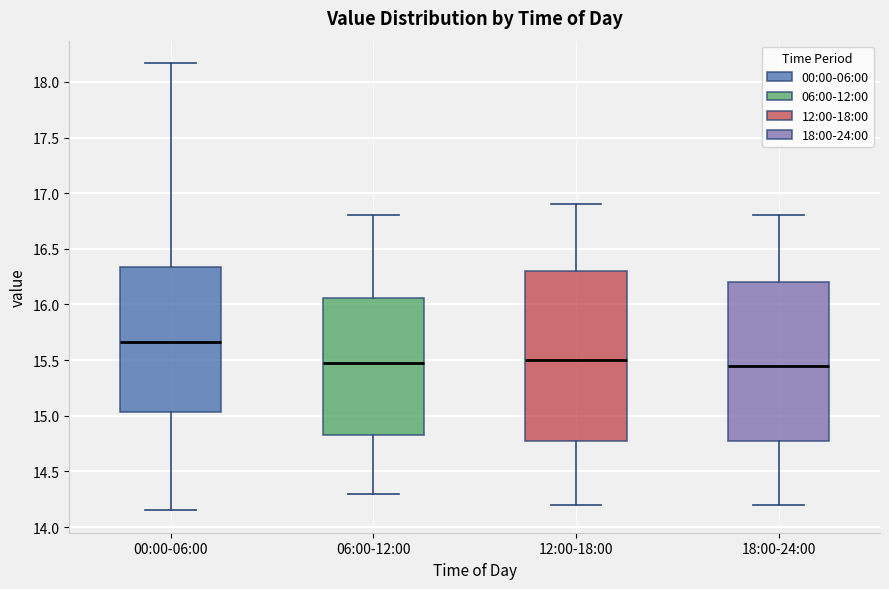

Which box is the tallest, from its lower edge to its upper edge?

12:00-18:00